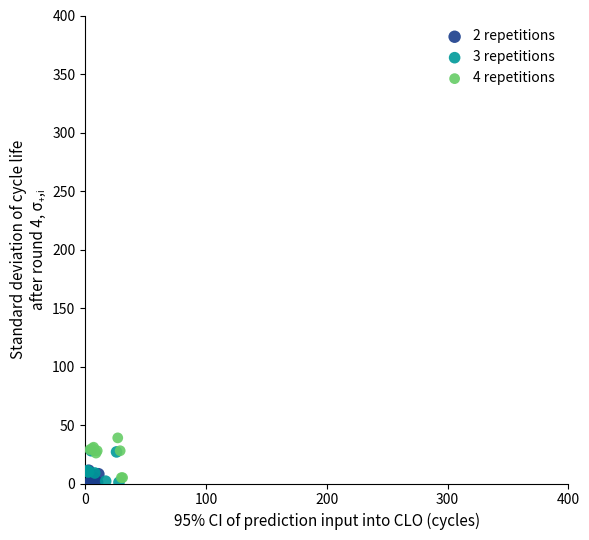

Which series has the widest spread of Y values?

4 repetitions